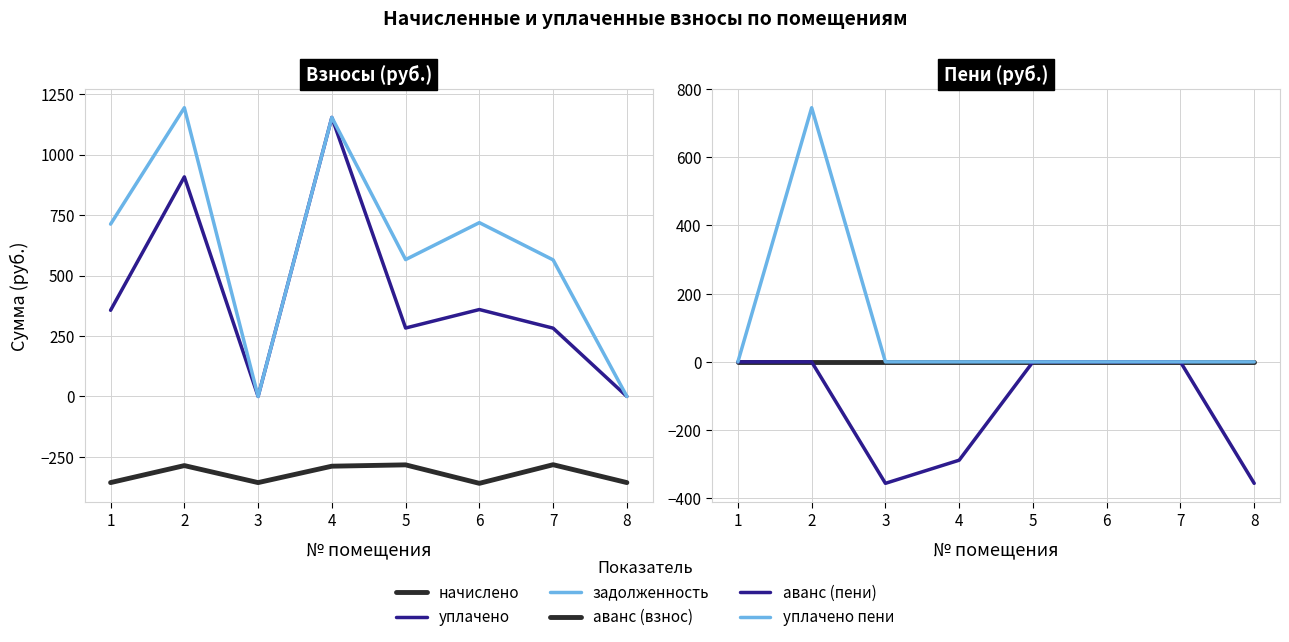

Is the value of аванс (пени) at 2 greater than the value of начислено at 6?

Yes